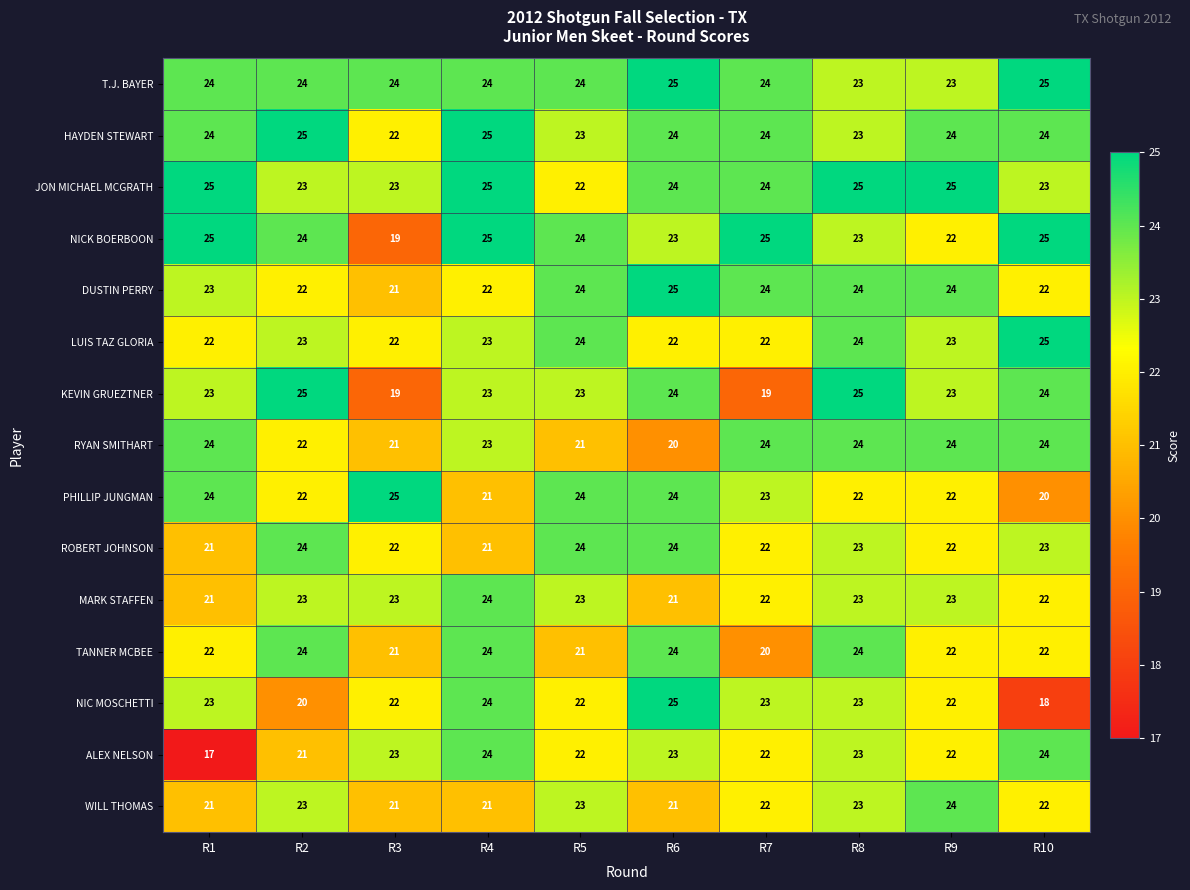

The value of T.J. BAYER at R8 is 35. True or false?

False